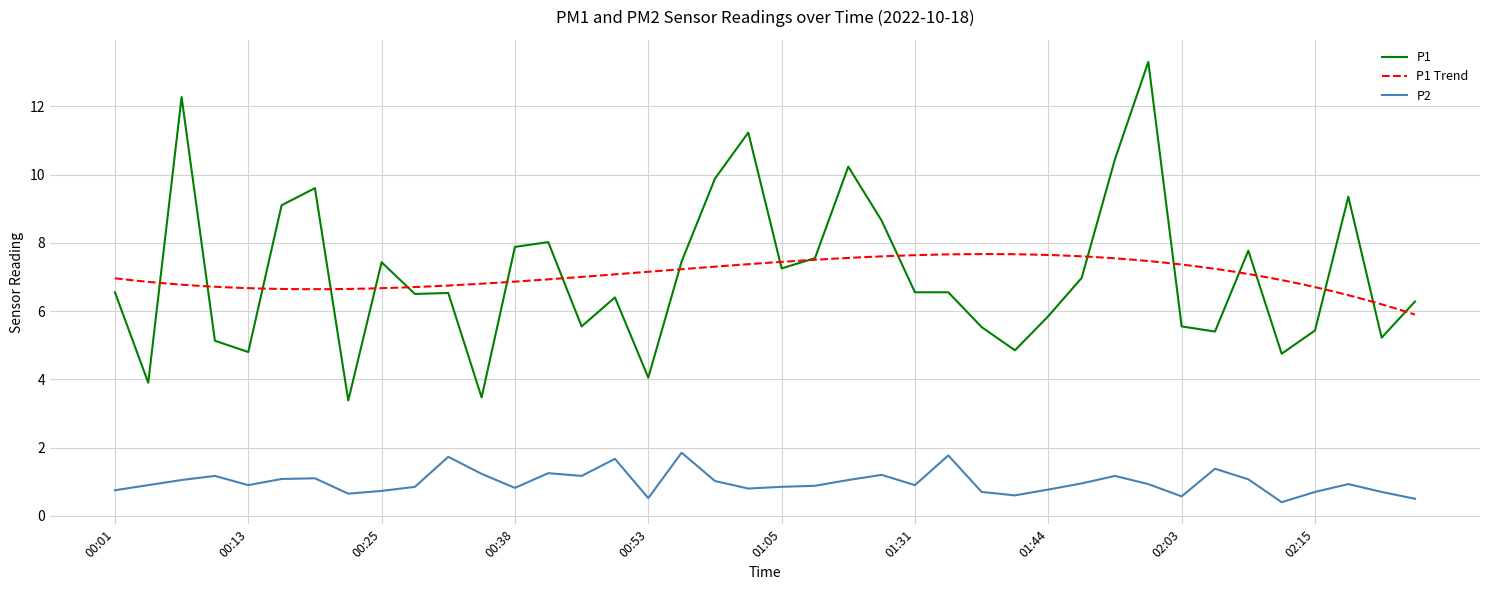

What is the value of the P1 point at the 13th from the left?

7.9